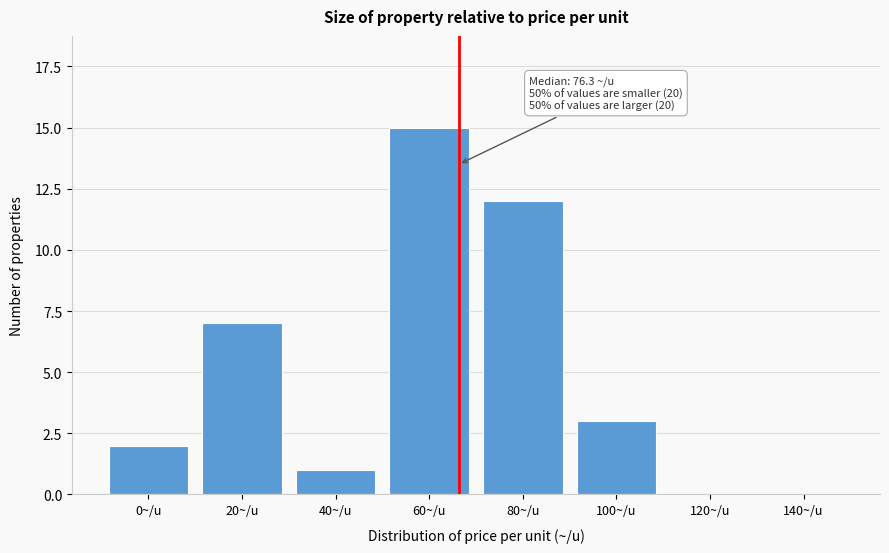

Reading left to right, transcribe all the data shown in this chart.

0~/u=2	20~/u=7	40~/u=1	60~/u=15	80~/u=12	100~/u=3	120~/u=0	140~/u=0